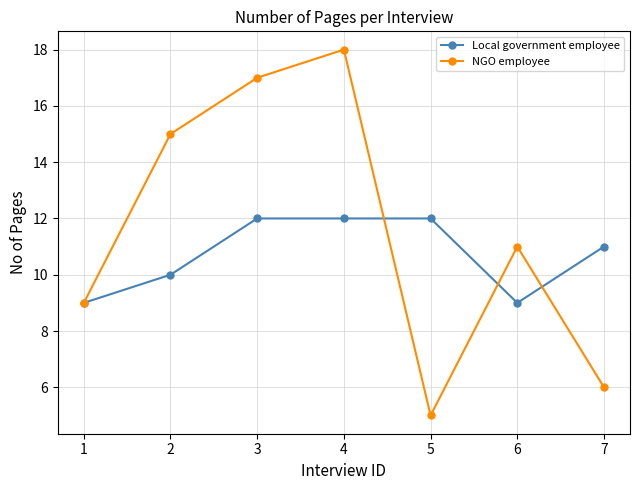

Reading left to right, transcribe all the data shown in this chart.

Local government employee: 1=9	2=10	3=12	4=12	5=12	6=9	7=11
NGO employee: 1=9	2=15	3=17	4=18	5=5	6=11	7=6